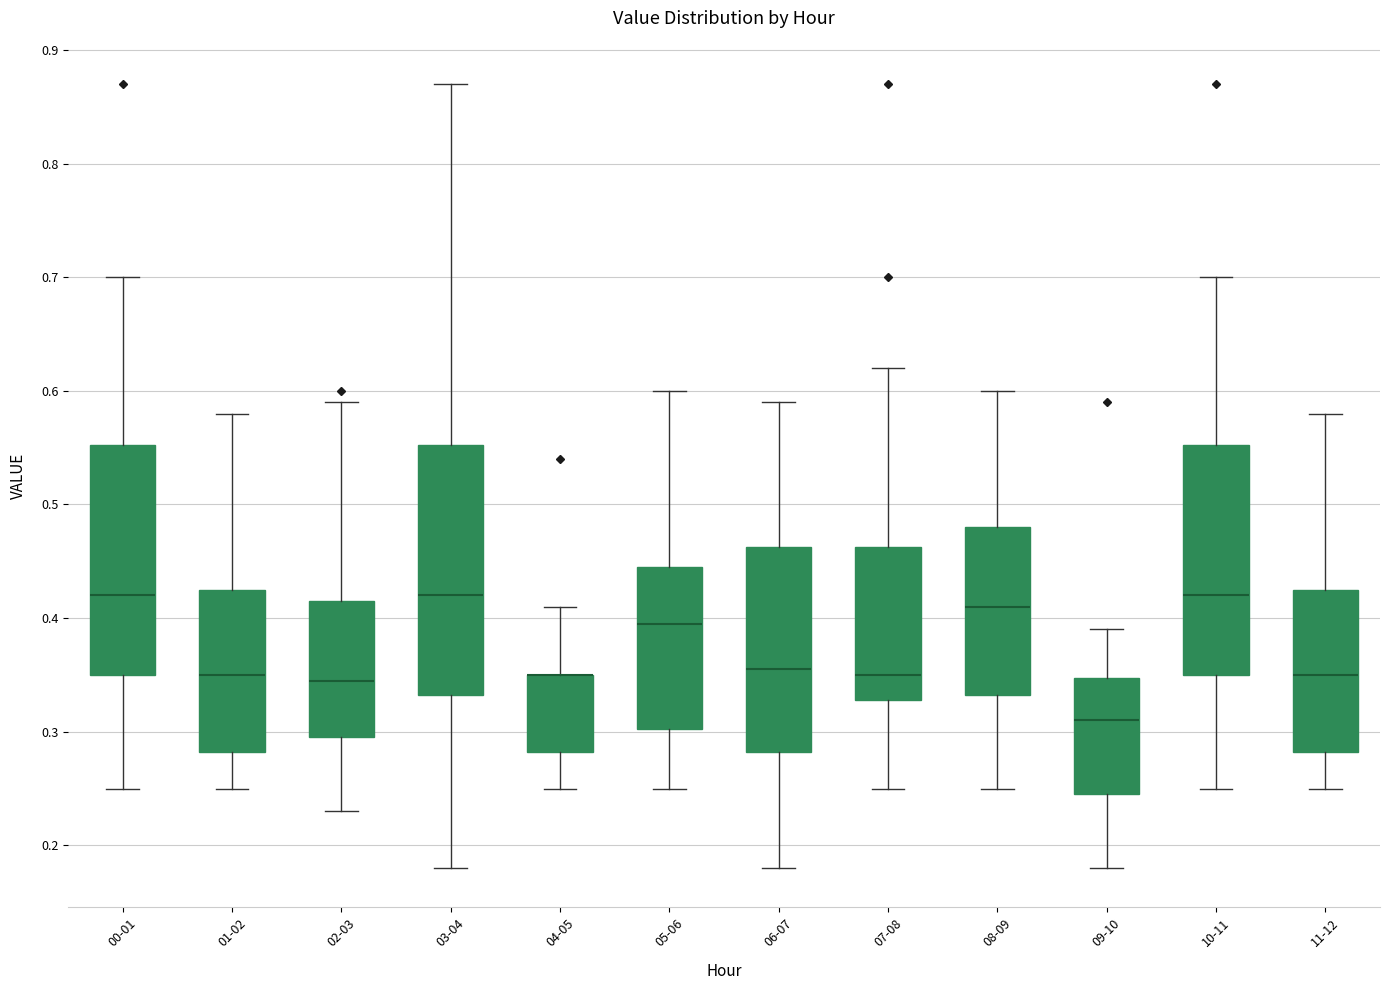

Comparing the boxes themselves (not the whiskers), which one is the tallest?

03-04